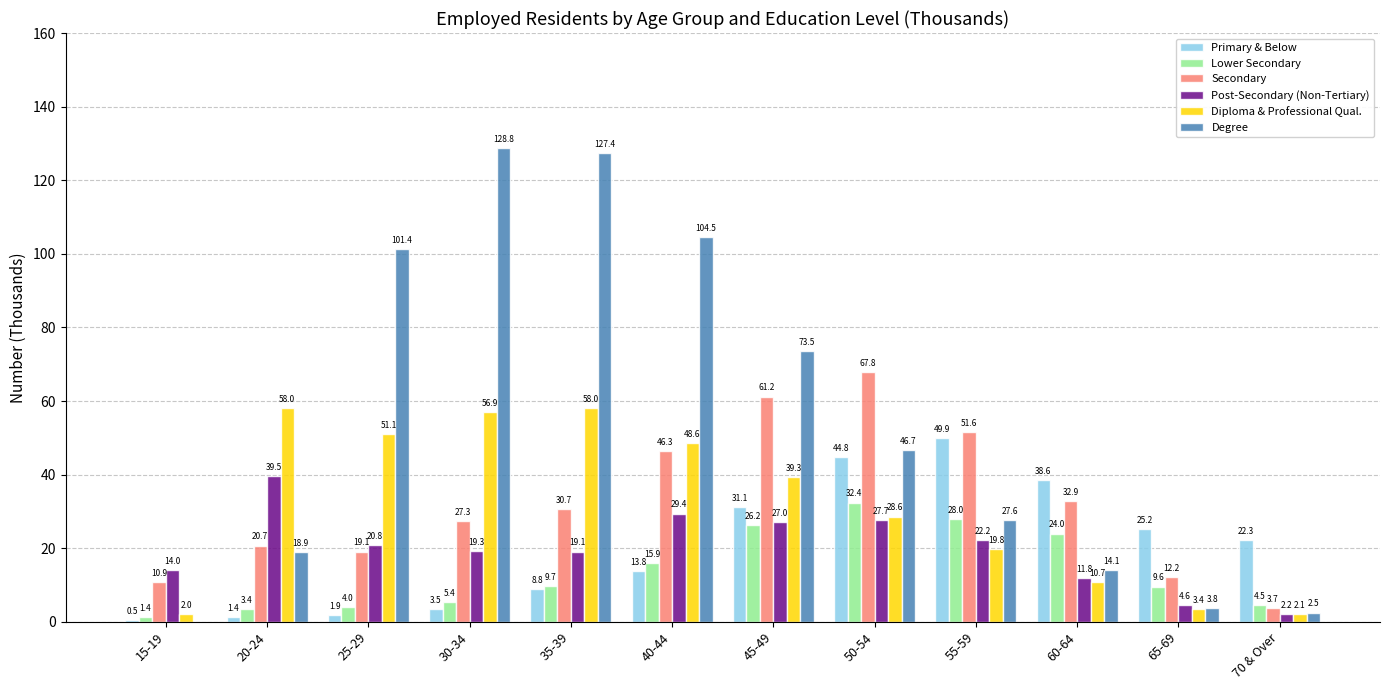

What is the approximate value of Degree at 70 & Over?

2.5